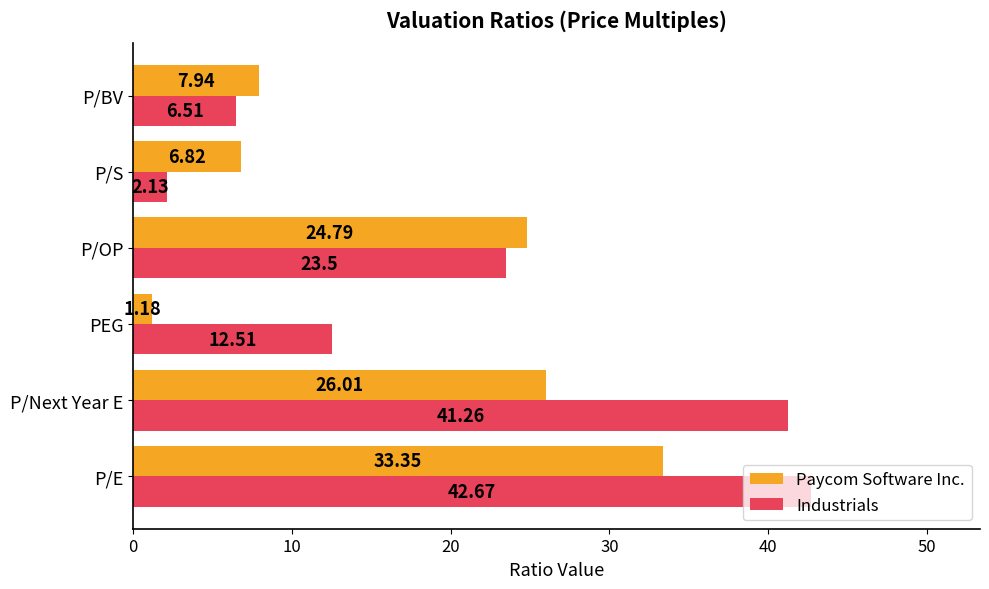

What is the difference between the highest and lowest values at P/BV?

1.4